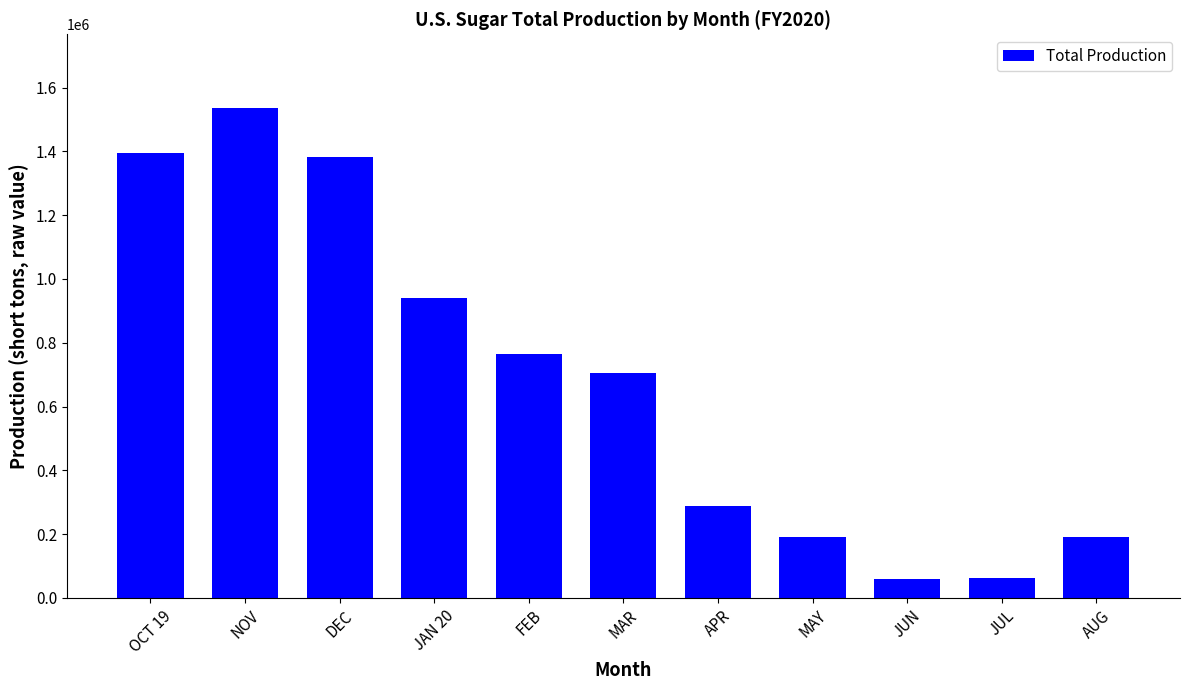

What value does the data have at APR, to the nearest 100?

288000